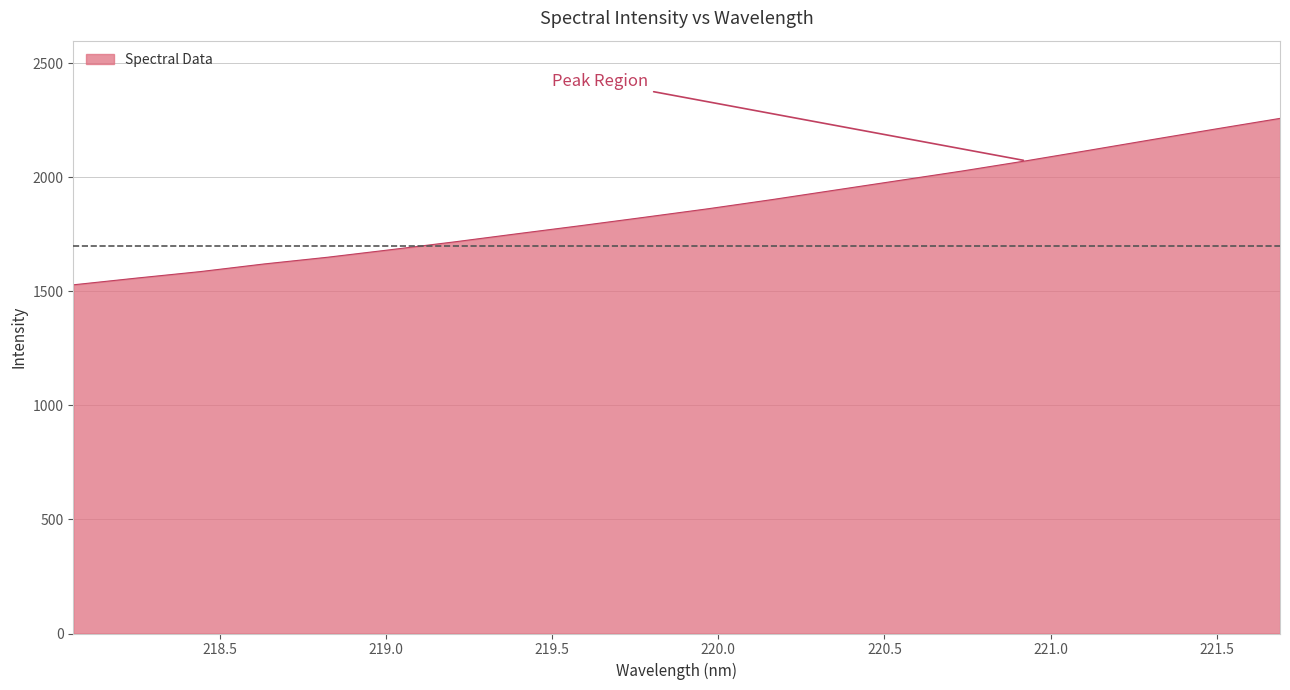

What is the sum of all values?

37274.2